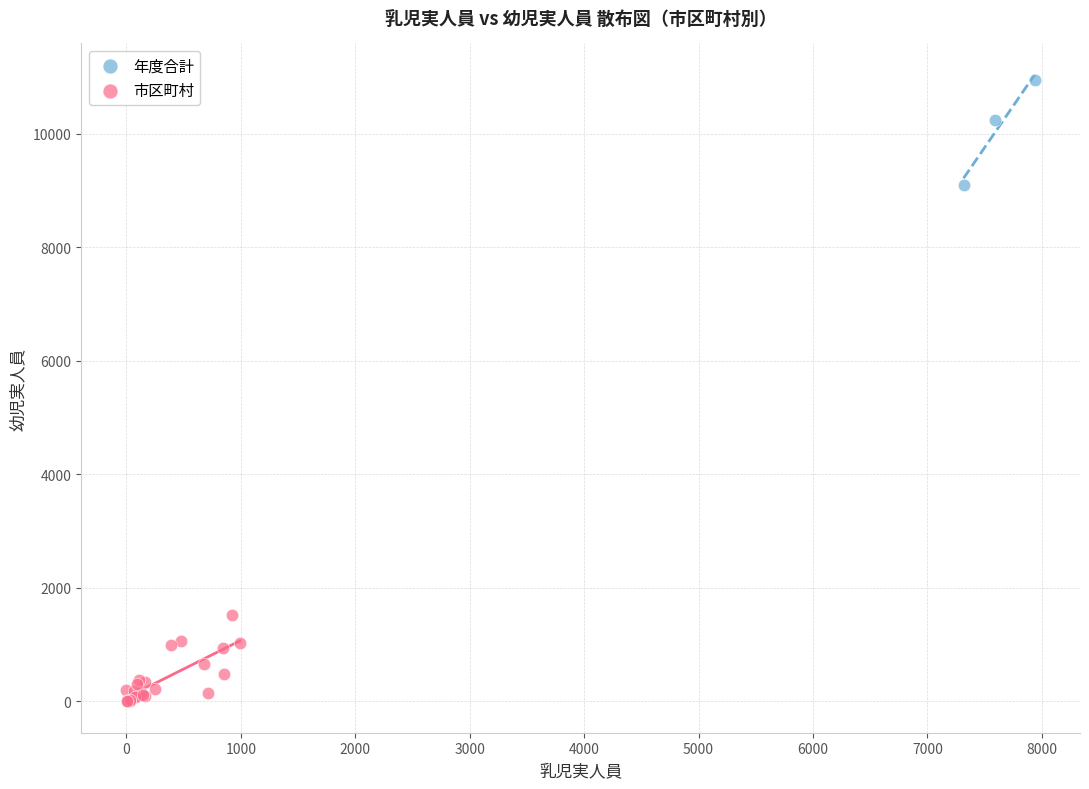

Which series reaches the minimum Y coordinate?

市区町村